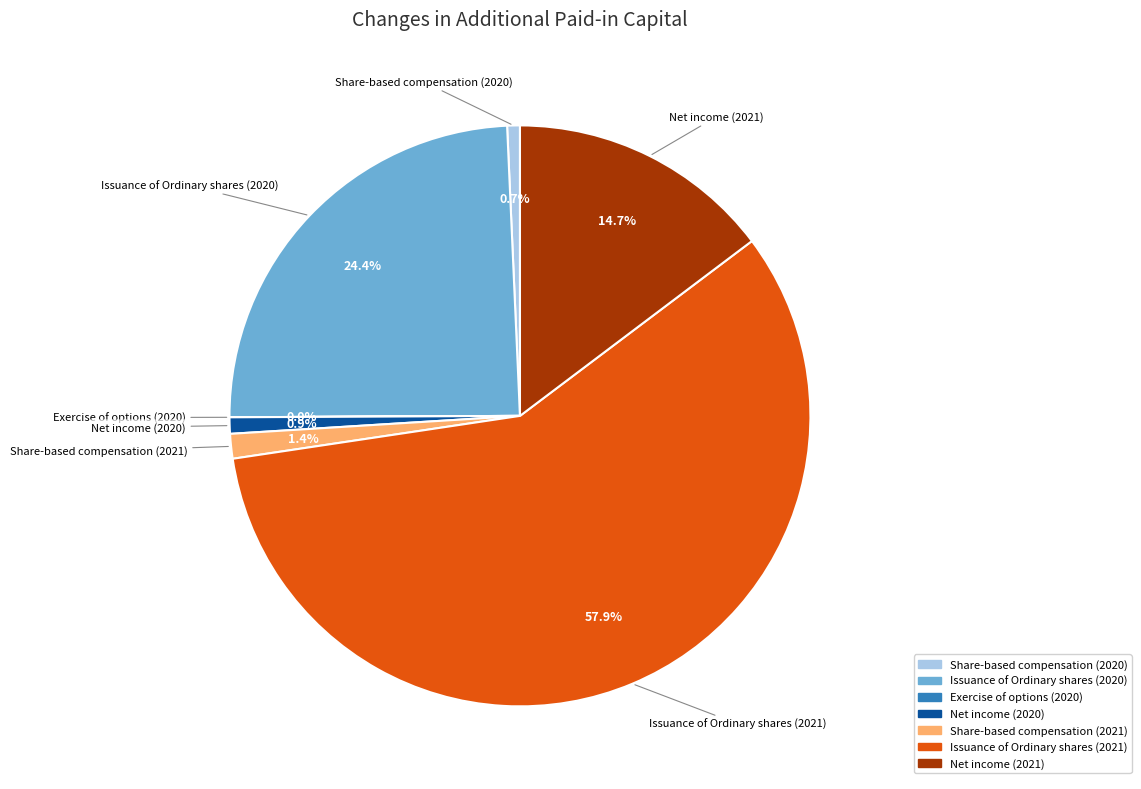

Which has a higher value, Net income (2020) or Issuance of Ordinary shares (2020)?

Issuance of Ordinary shares (2020)